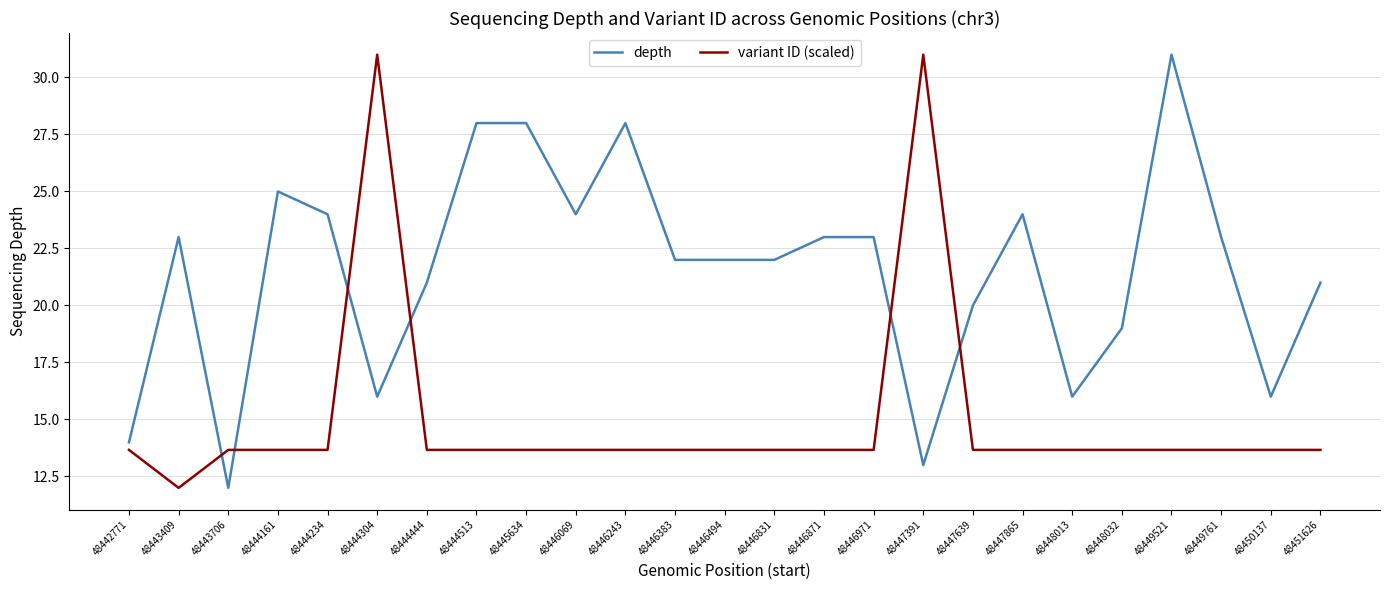

Between 48444513 and 48446494, which series saw the biggest shift?

depth